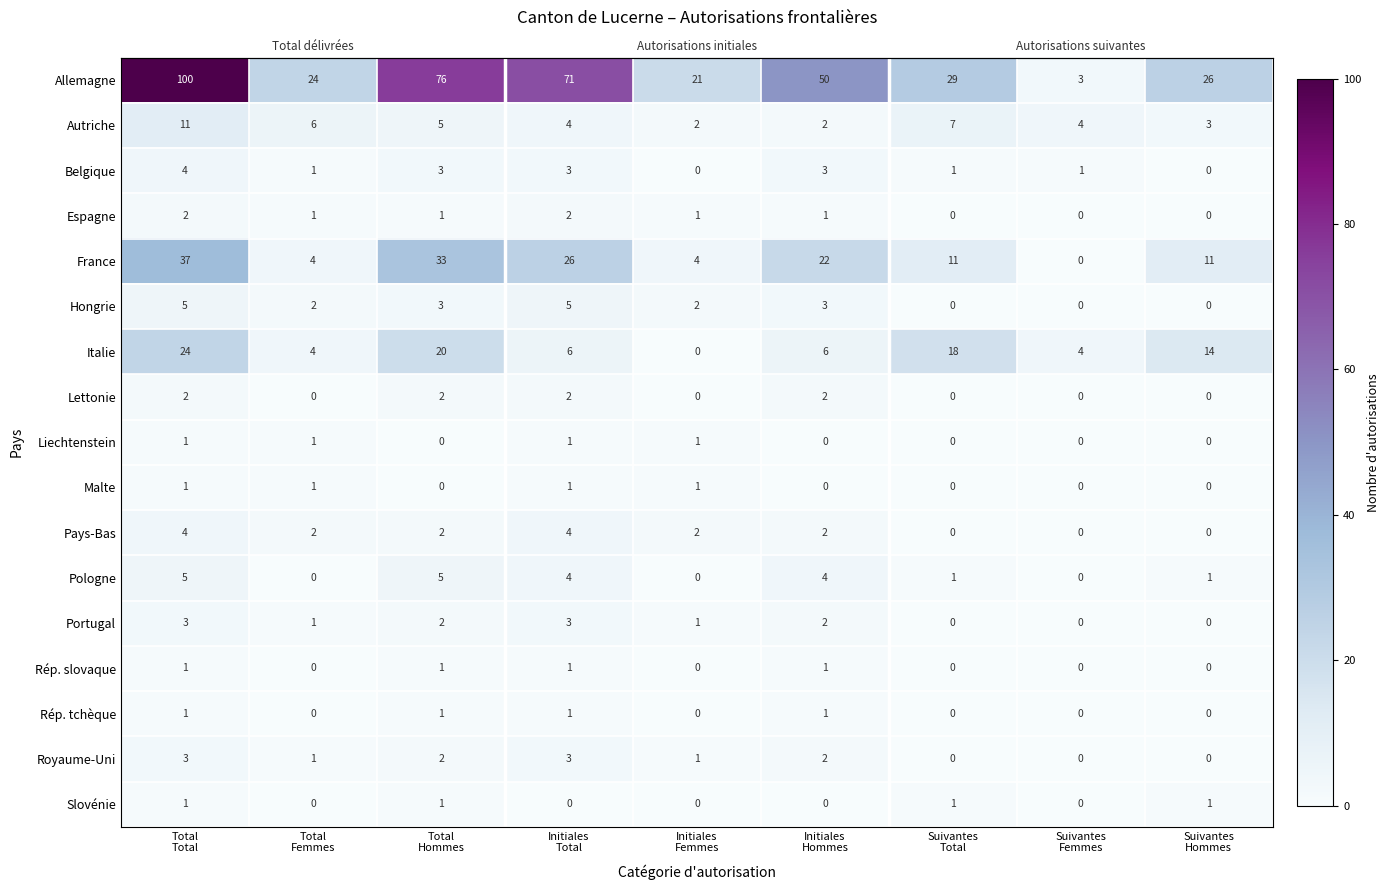

What is the total value across all series at Suivantes
Hommes?

56